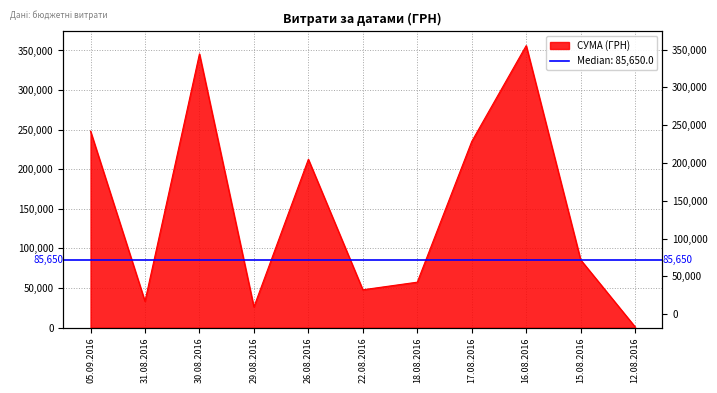

Which label corresponds to the smallest value in the chart?

12.08.2016